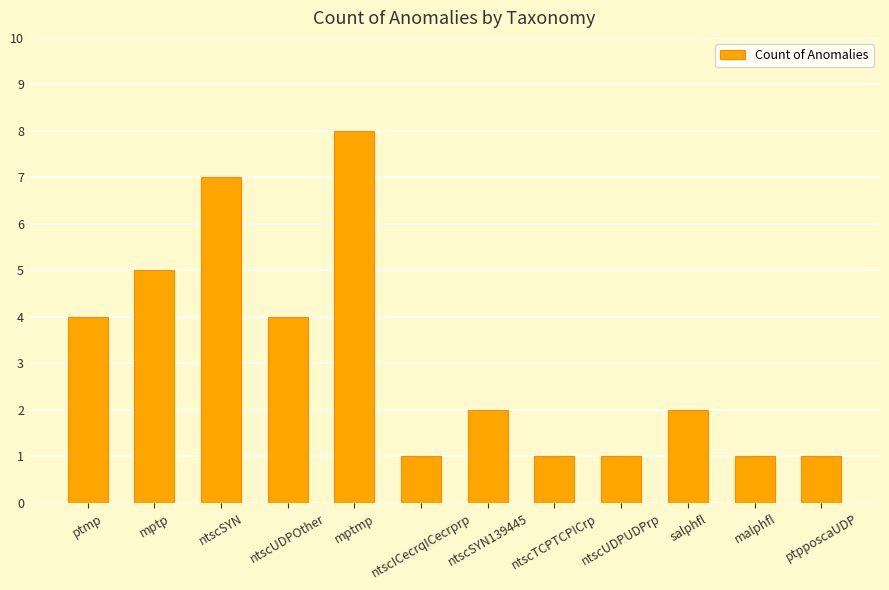

How many bars are there in total?

12